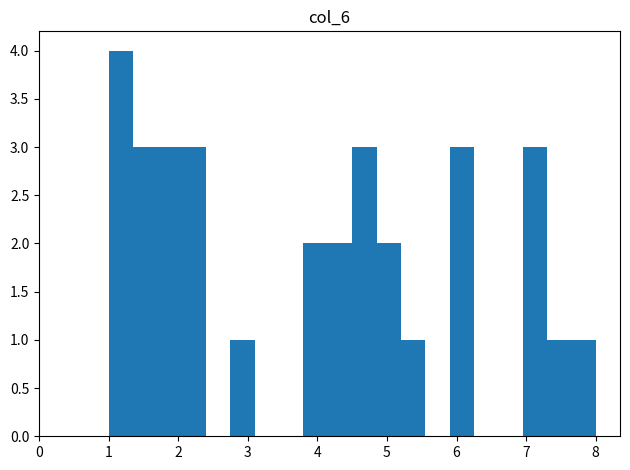

Read against the x-axis, roughly where is the centre of the tallest bar?

1.2